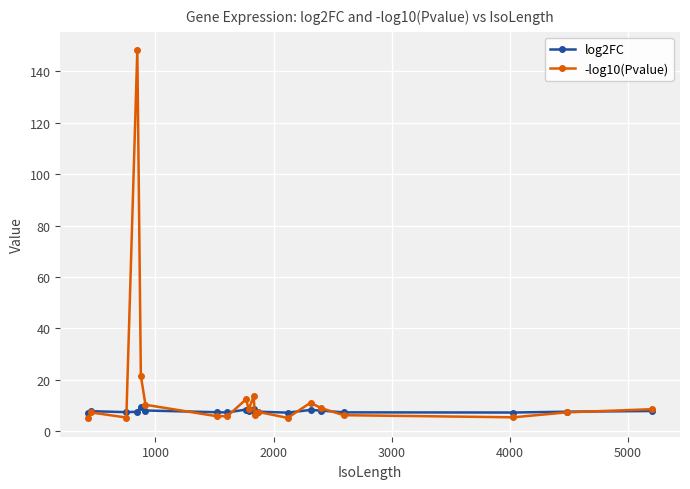

What is the difference between the maximum and minimum values in the log2FC series?

2.2